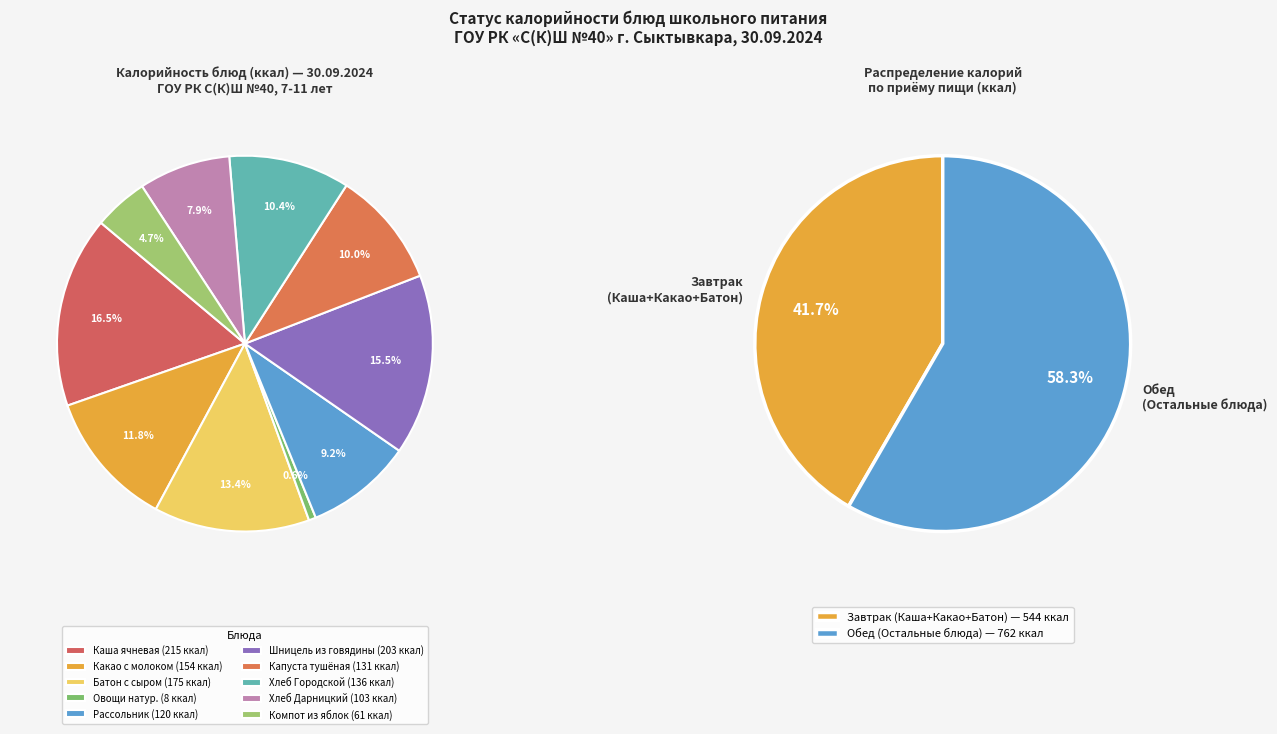

How many segments does this pie chart have?

10